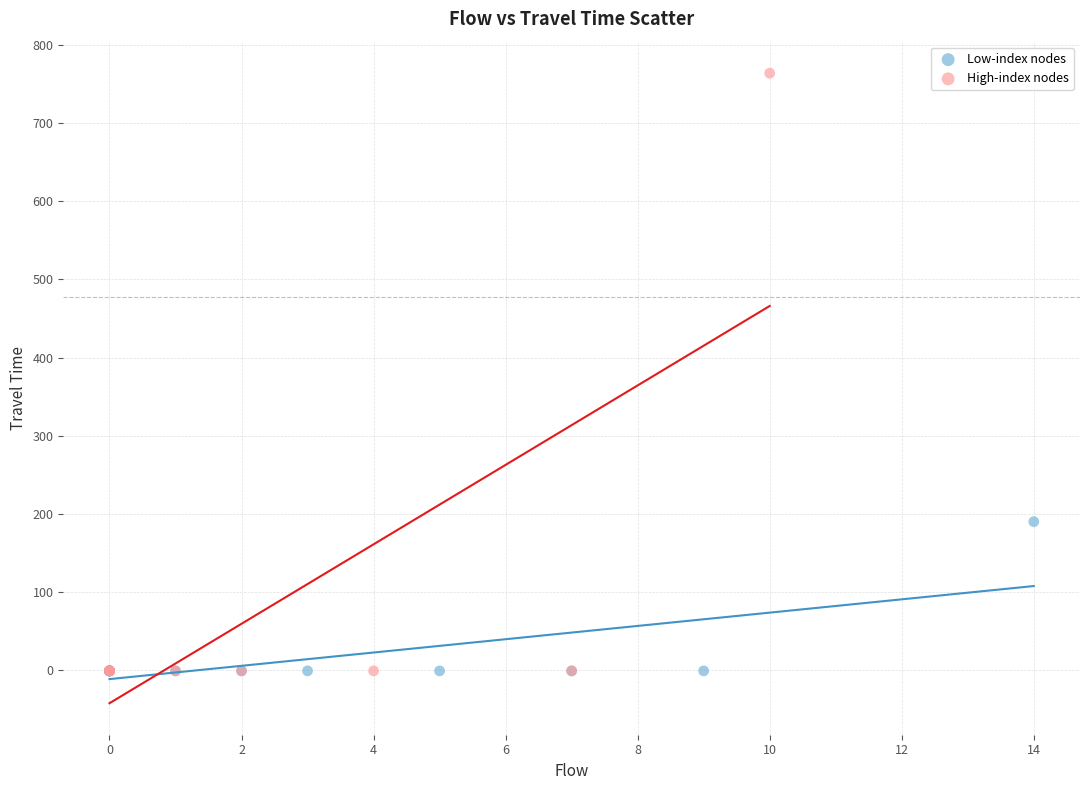

Which series reaches the maximum Y coordinate?

High-index nodes